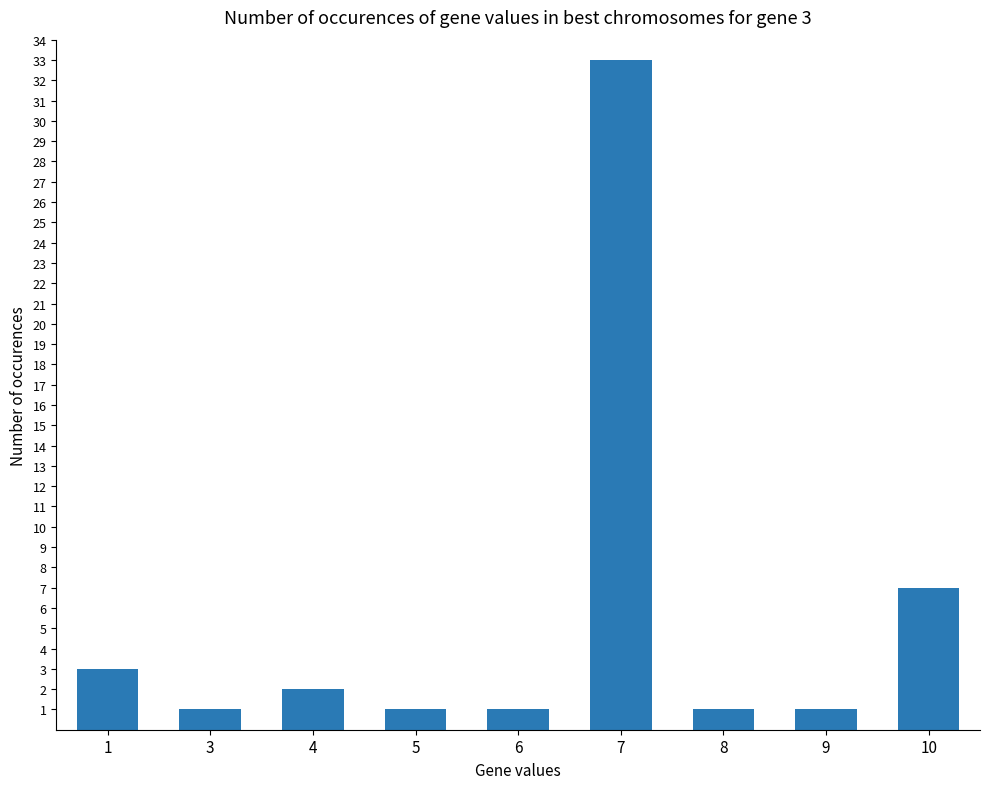

Reading right to left, transcribe all the data shown in this chart.

10=7	9=1	8=1	7=33	6=1	5=1	4=2	3=1	1=3